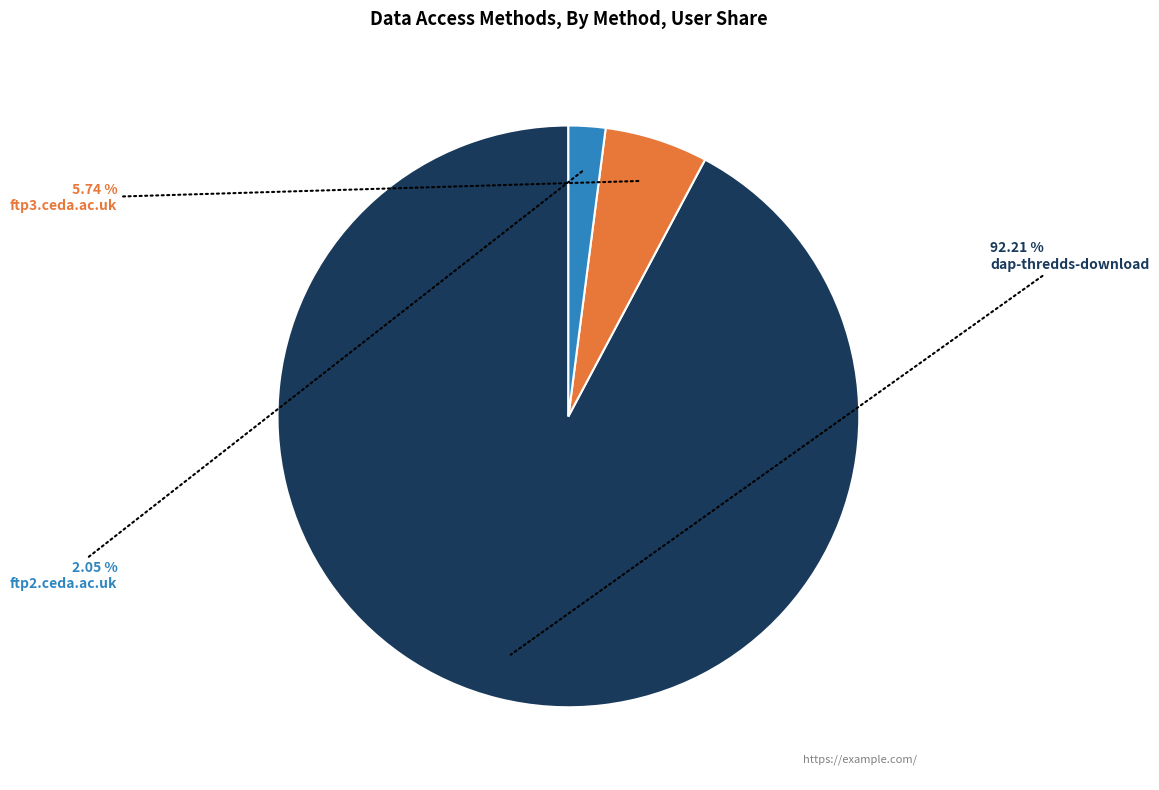

Is there any slice that represents more than half of the pie?

Yes